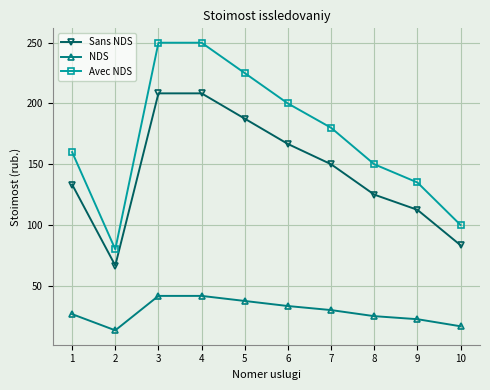

Is it true that Sans NDS equals 166.7 at 6?

True